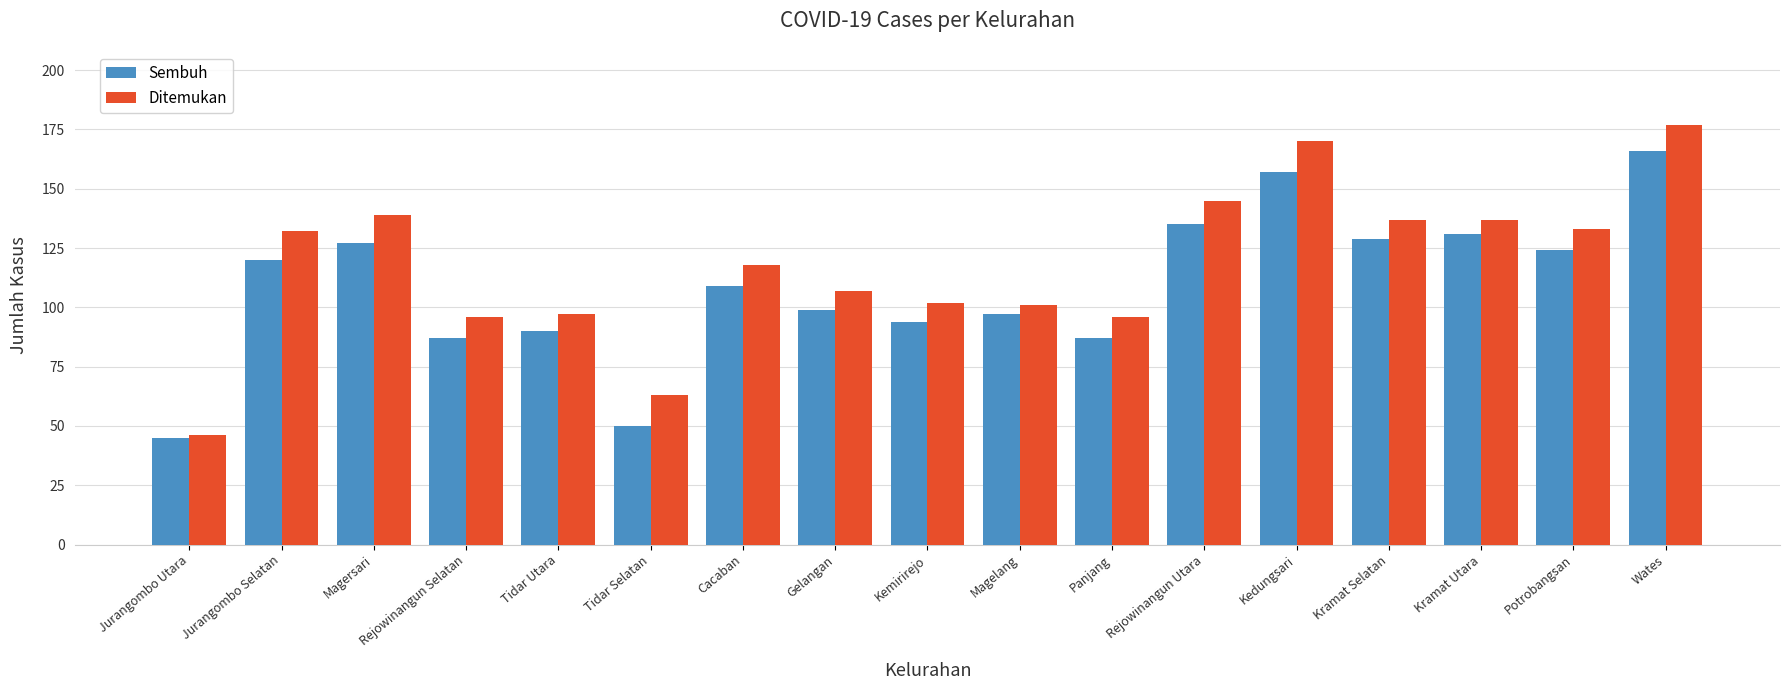

What is the label of the 8th bar from the left?

Gelangan